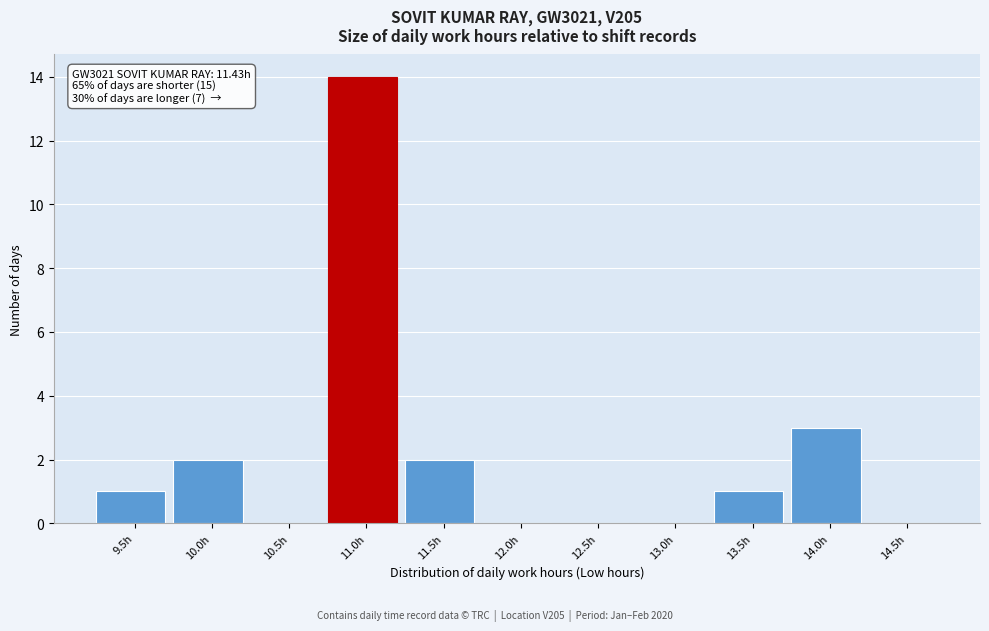

Reading left to right, what are all the values shown in this chart?

9.5h=1	10.0h=2	10.5h=0	11.0h=14	11.5h=2	12.0h=0	12.5h=0	13.0h=0	13.5h=1	14.0h=3	14.5h=0